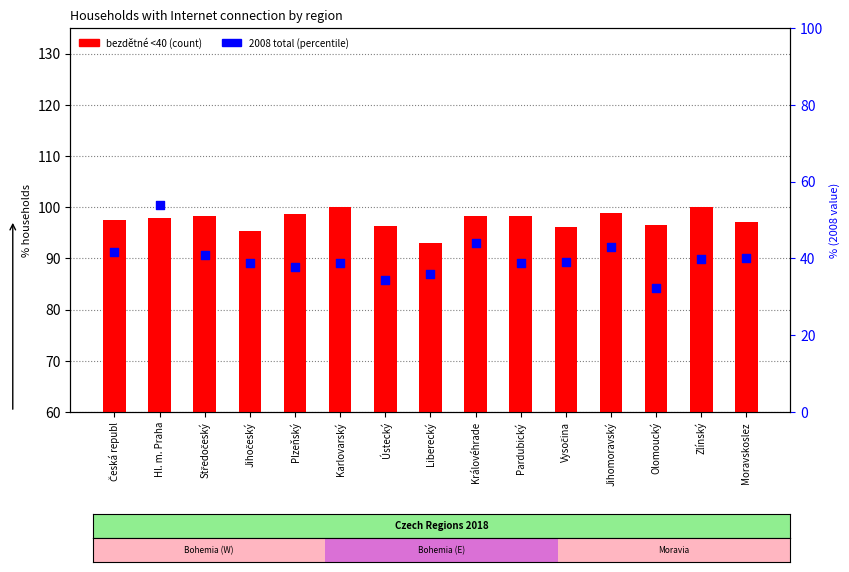

At which category is the sum across all series the highest?

Hl. m. Praha